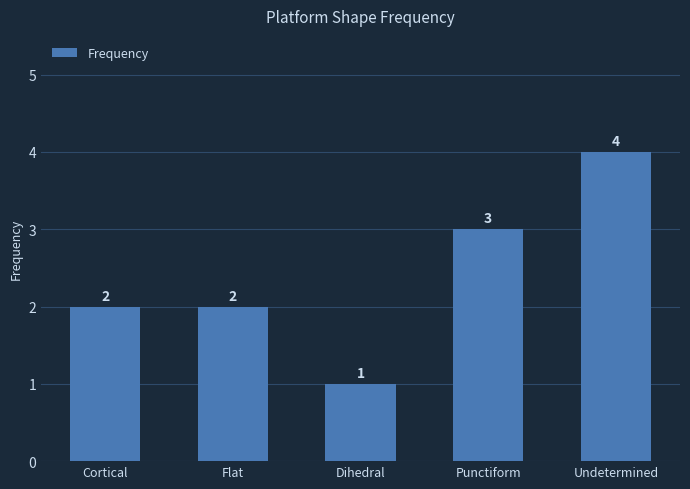

True or false: the data shows 2 at Cortical.

True